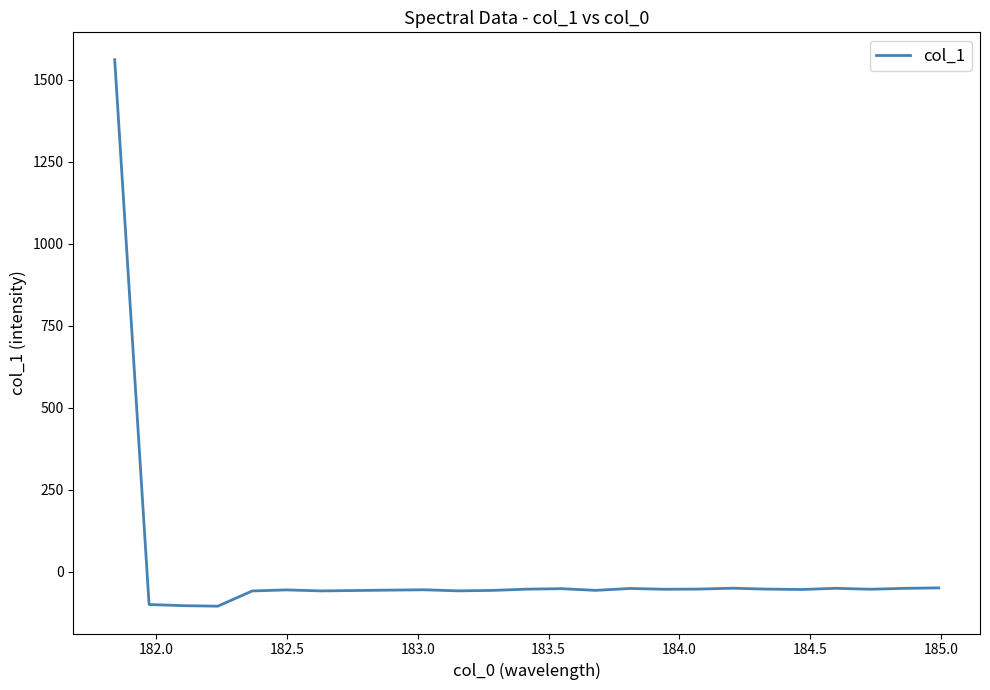

What is the smallest value displayed?

-105.7